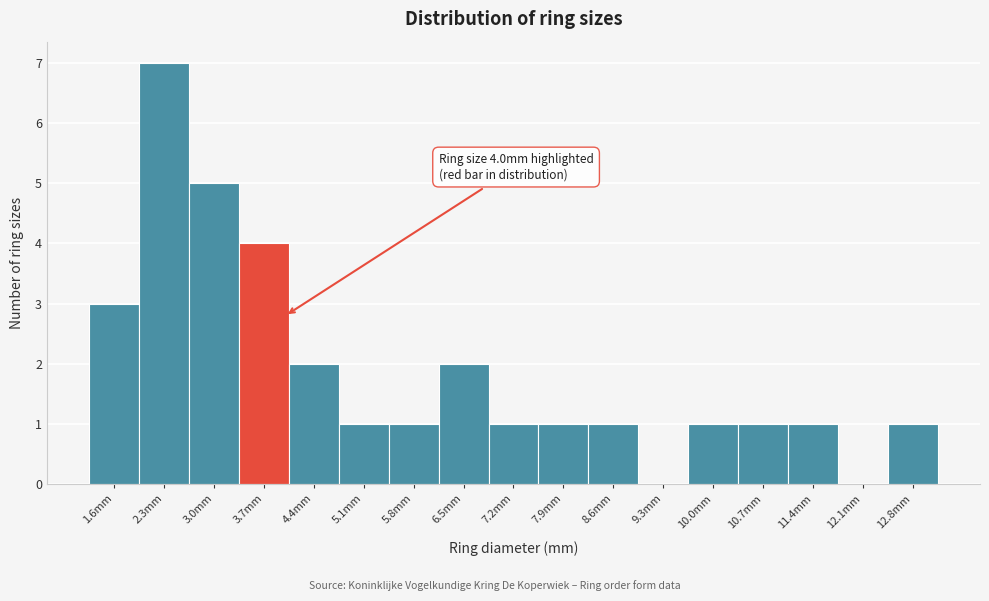

Reading left to right, what are all the values shown in this chart?

1.6mm=3	2.3mm=7	3.0mm=5	3.7mm=4	4.4mm=2	5.1mm=1	5.8mm=1	6.5mm=2	7.2mm=1	7.9mm=1	8.6mm=1	9.3mm=0	10.0mm=1	10.7mm=1	11.4mm=1	12.1mm=0	12.8mm=1